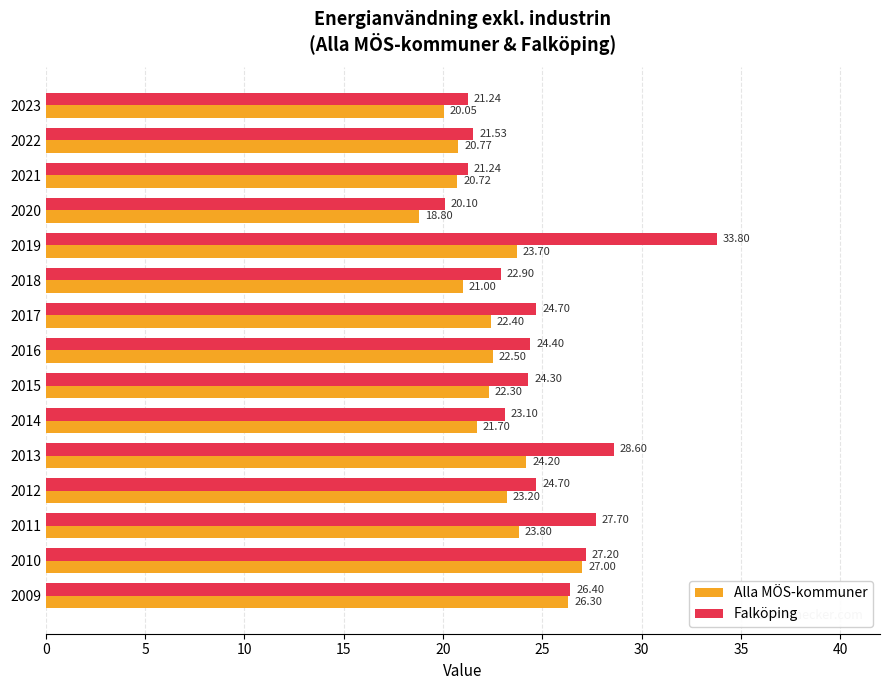

Is the value of Falköping at 2018 greater than the value of Alla MÖS-kommuner at 2014?

Yes